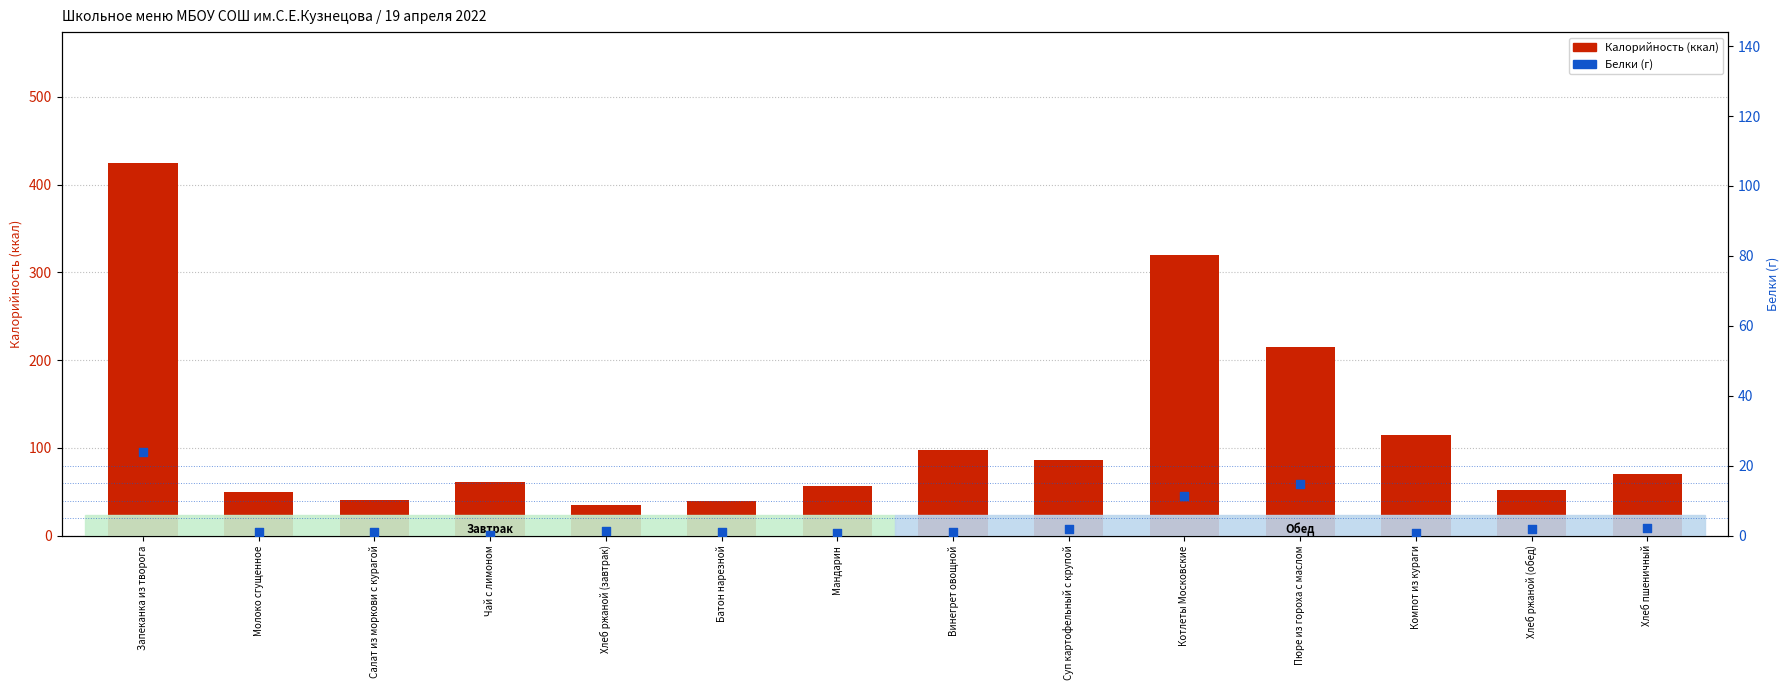

Which series has the largest Y range (max minus min)?

Калорийность